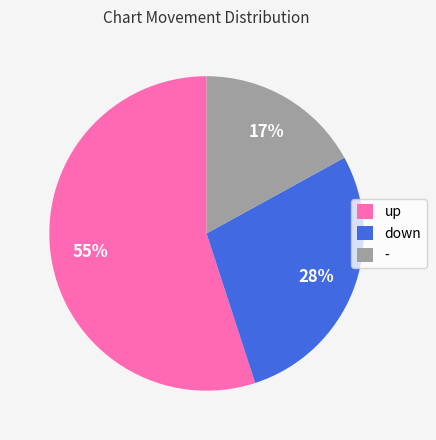

Approximately how many times larger is the value at up compared to down?

2.0